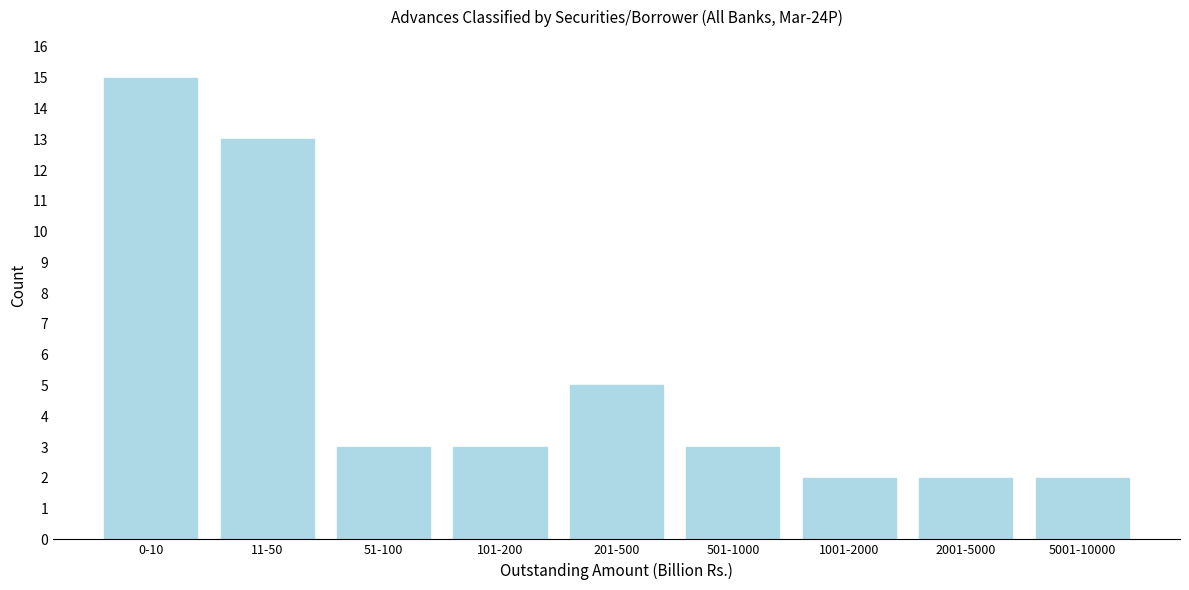

Reading right to left, what are all the values shown in this chart?

2	2	2	3	5	3	3	13	15